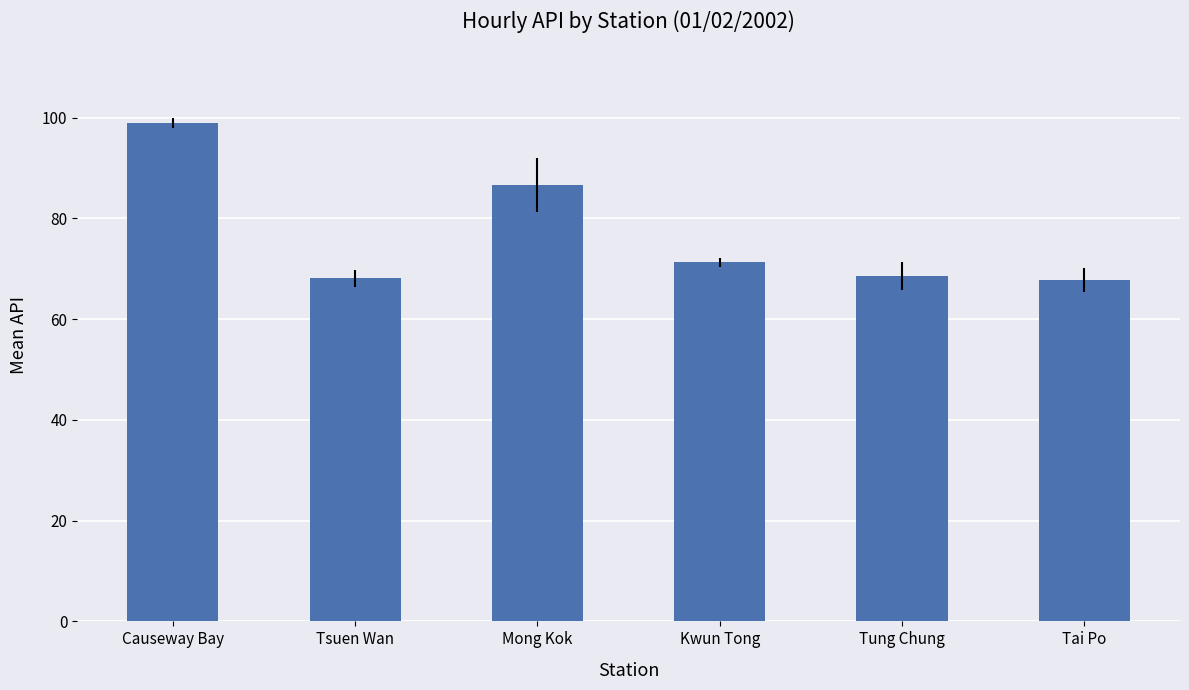

Where does the data first go above 71?

Causeway Bay